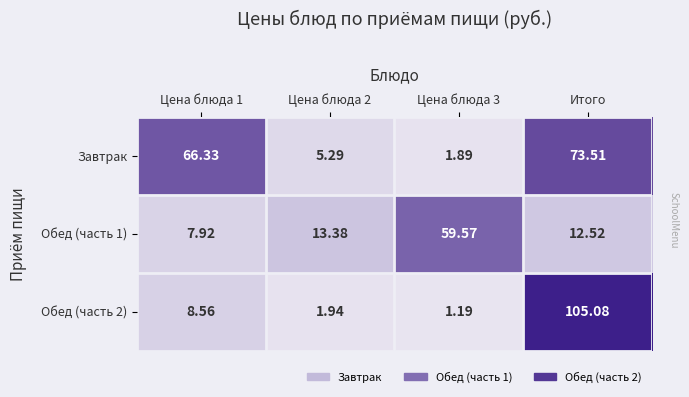

Which series changed the most between Цена блюда 1 and Цена блюда 2?

Завтрак